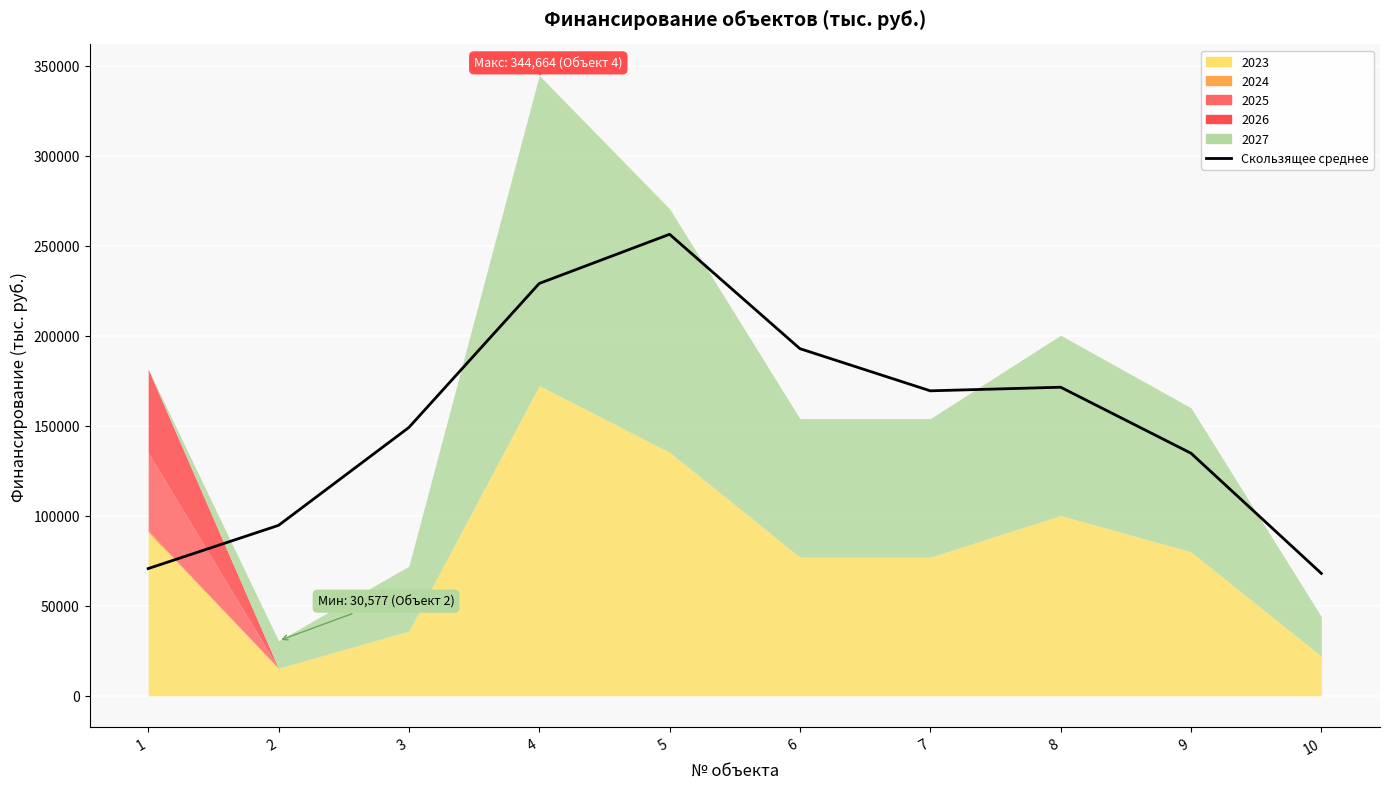

Reading left to right, transcribe all the data shown in this chart.

70695.3	94701.9	149087.0	229091.3	256418.0	192863.3	169446.6	171446.6	134780.0	68000.0